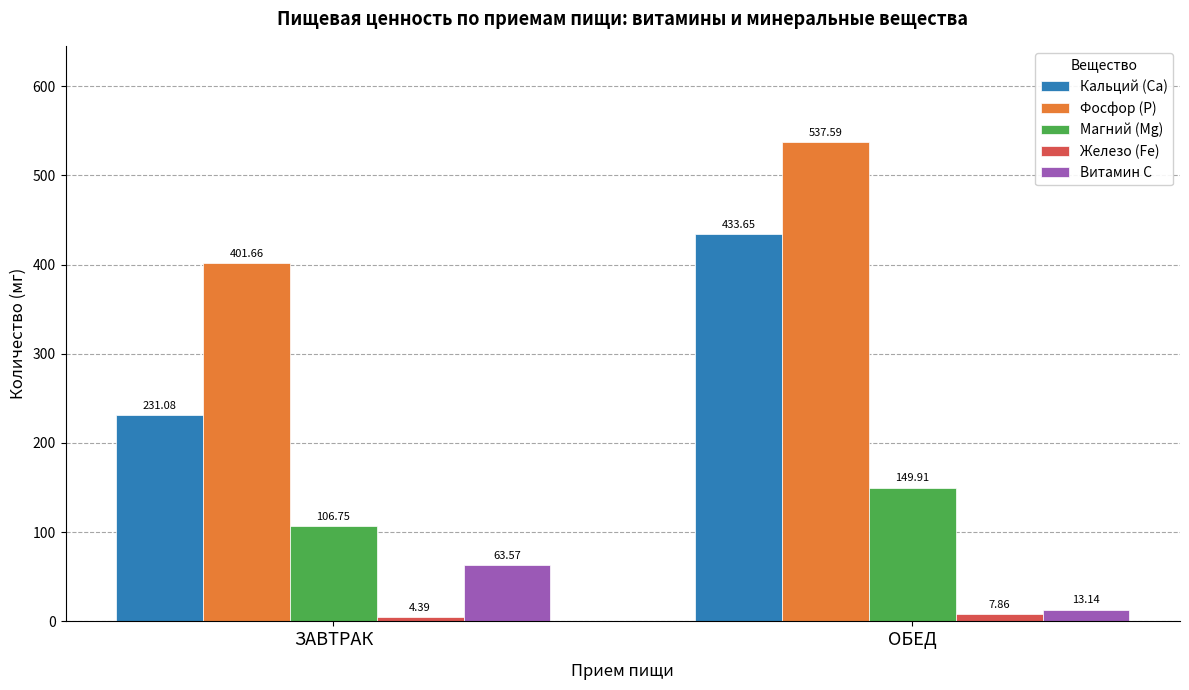

True or false: Магний (Mg) has a value of 149.9 at ОБЕД.

True